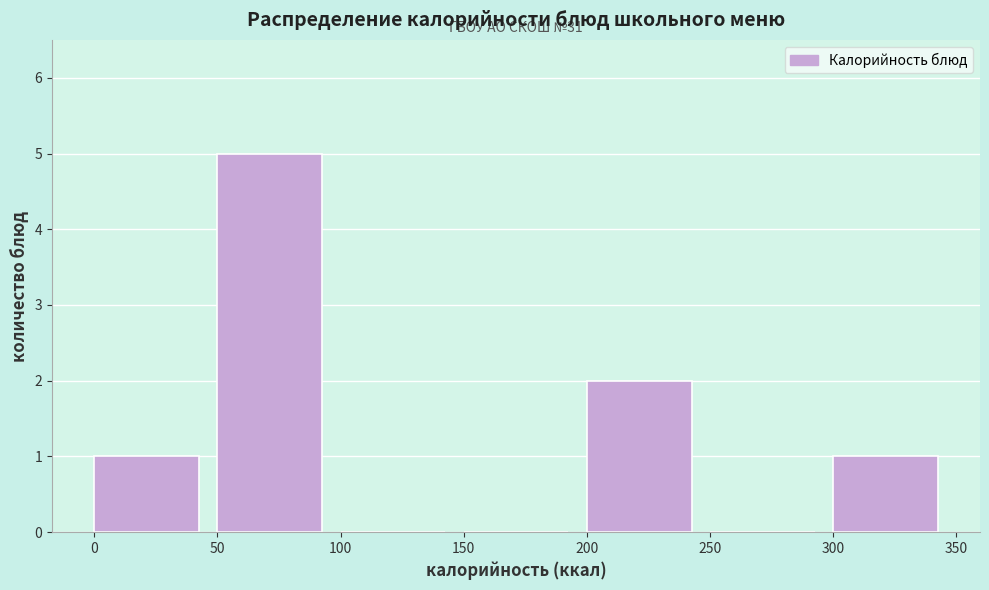

Over which range of the x-axis is the bar tallest?

50 to 100